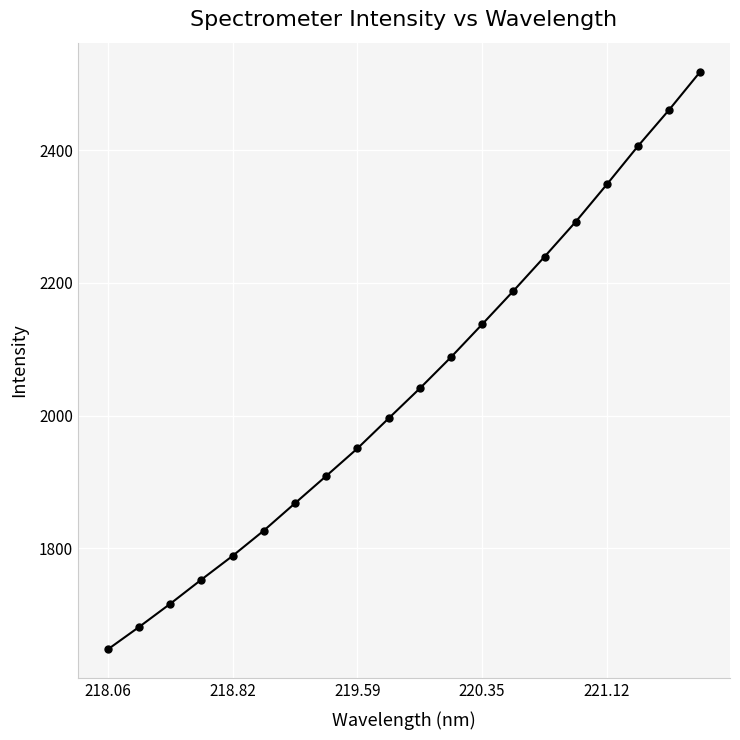

Count the number of categories in the chart.

20